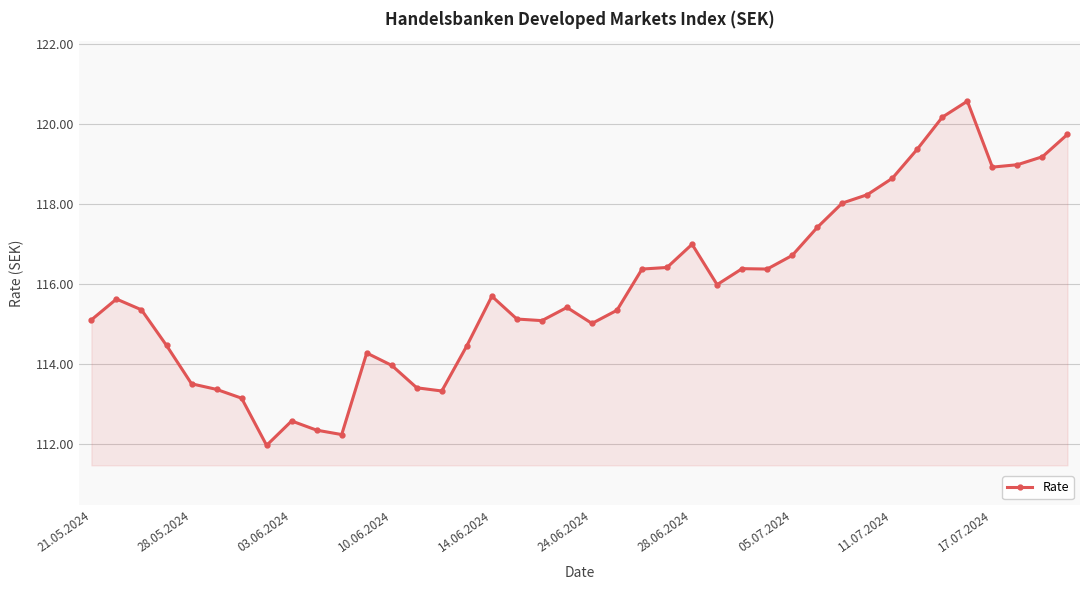

True or false: there are more than 2 points higher than both neighbors.

True